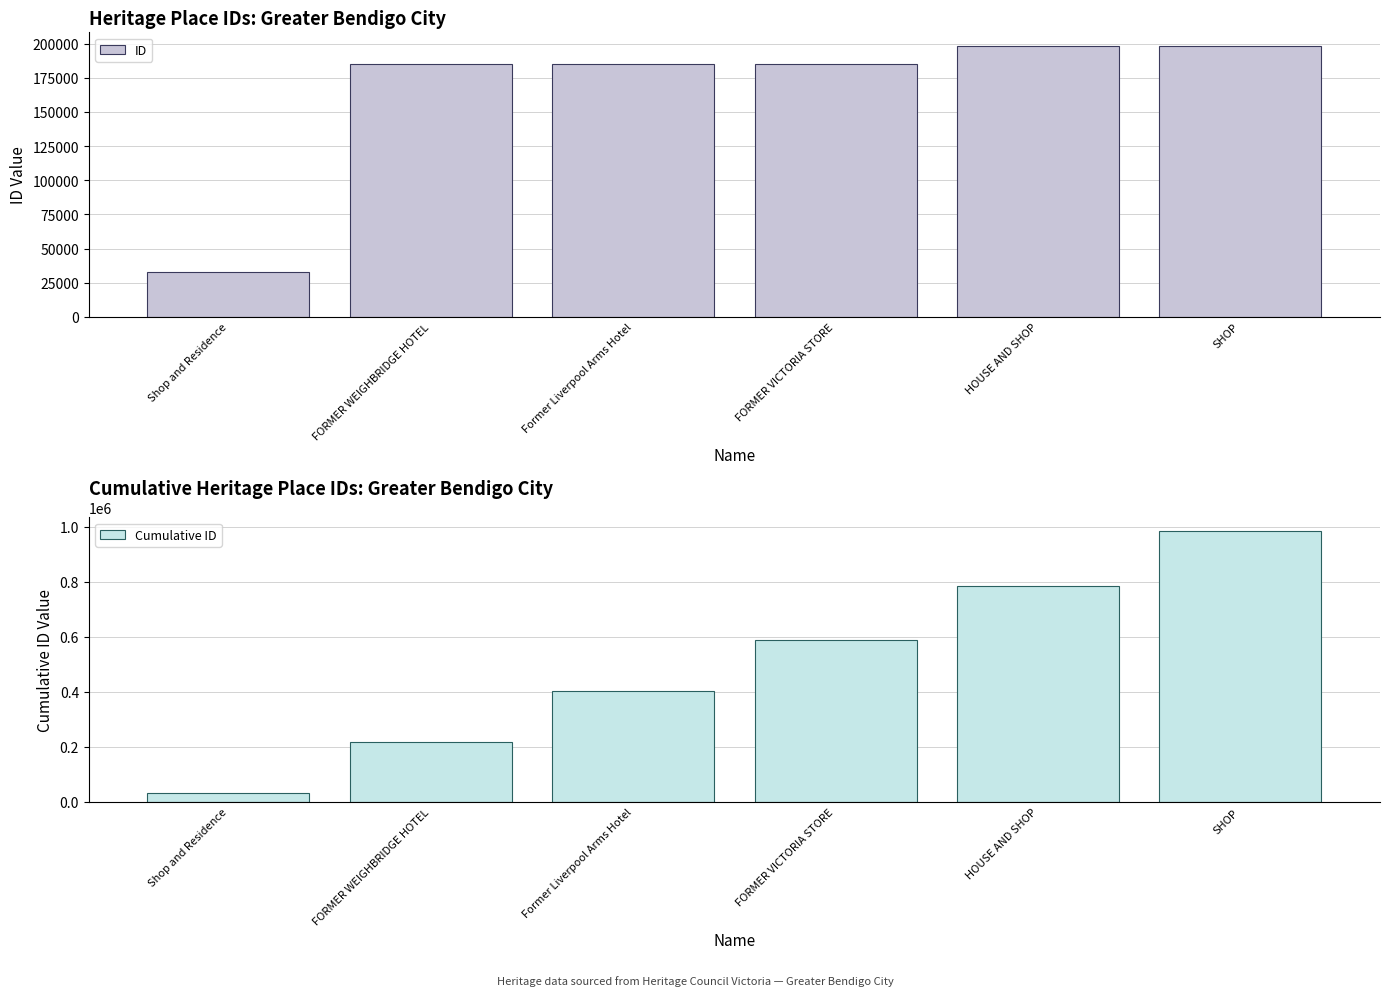

Reading left to right, list all the values displayed in this chart.

ID: 32925	184789	184801	184803	198326	198327
Cumulative ID: 32925	217714	402515	587318	785644	983971